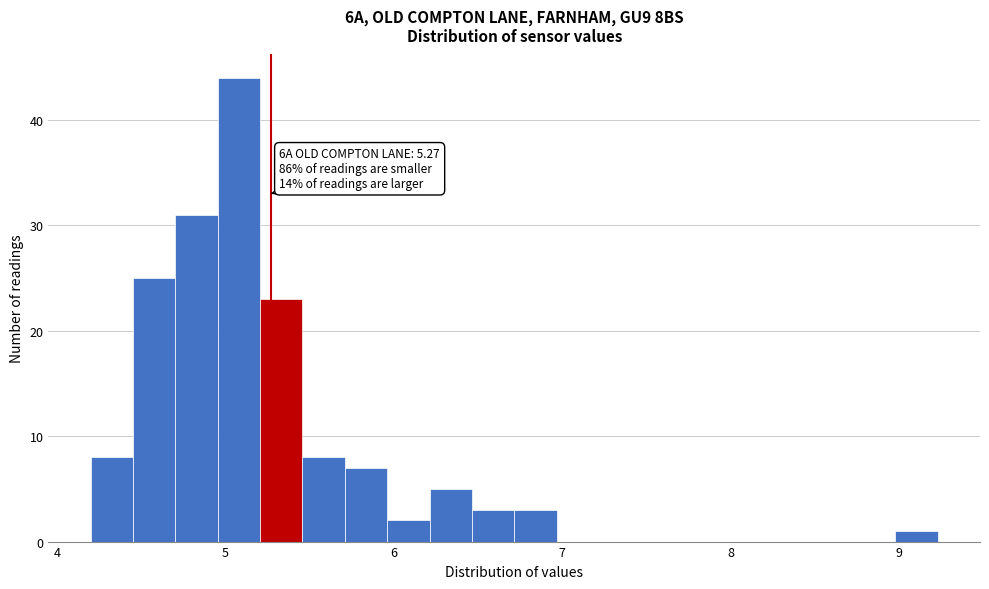

Read against the x-axis, roughly where is the centre of the tallest bar?

5.1